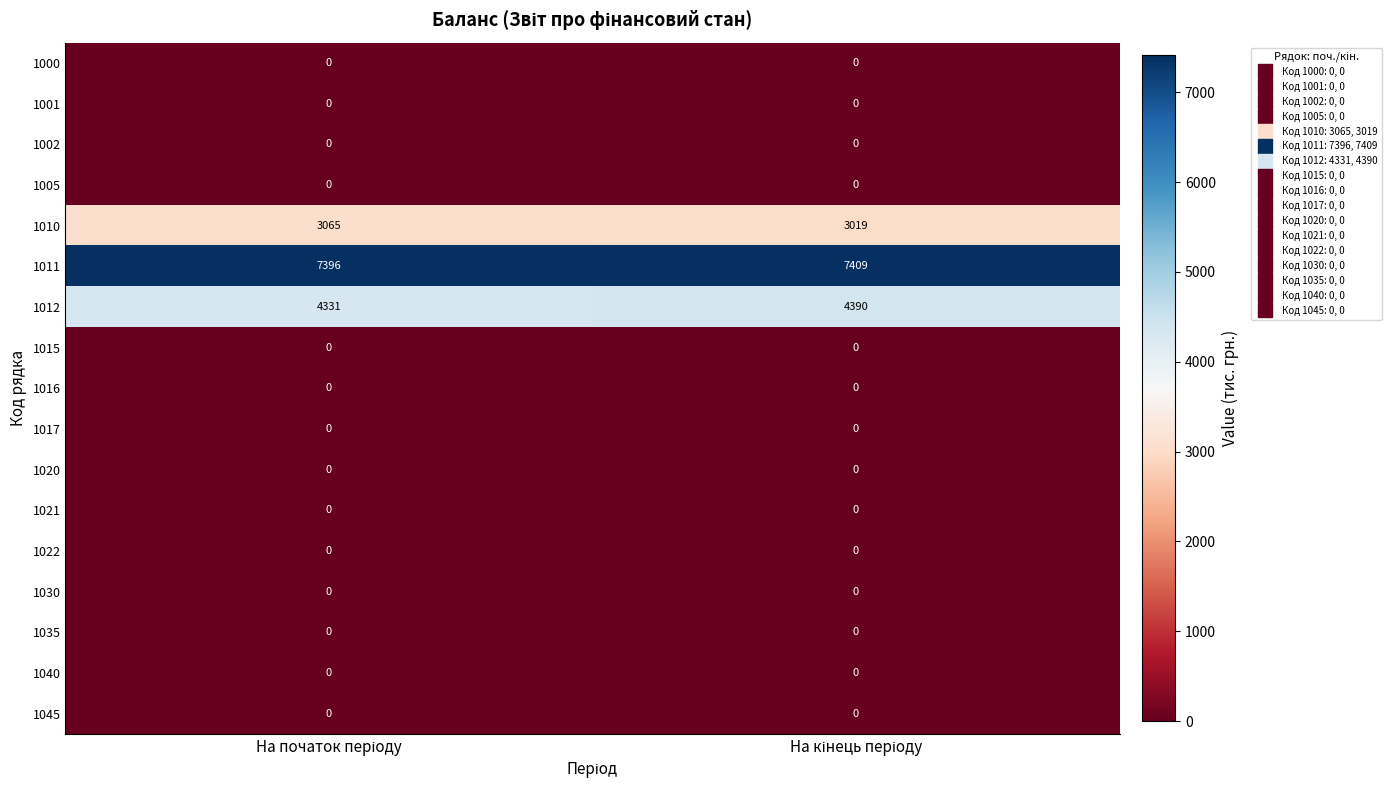

Which series has the largest total across all categories?

1011